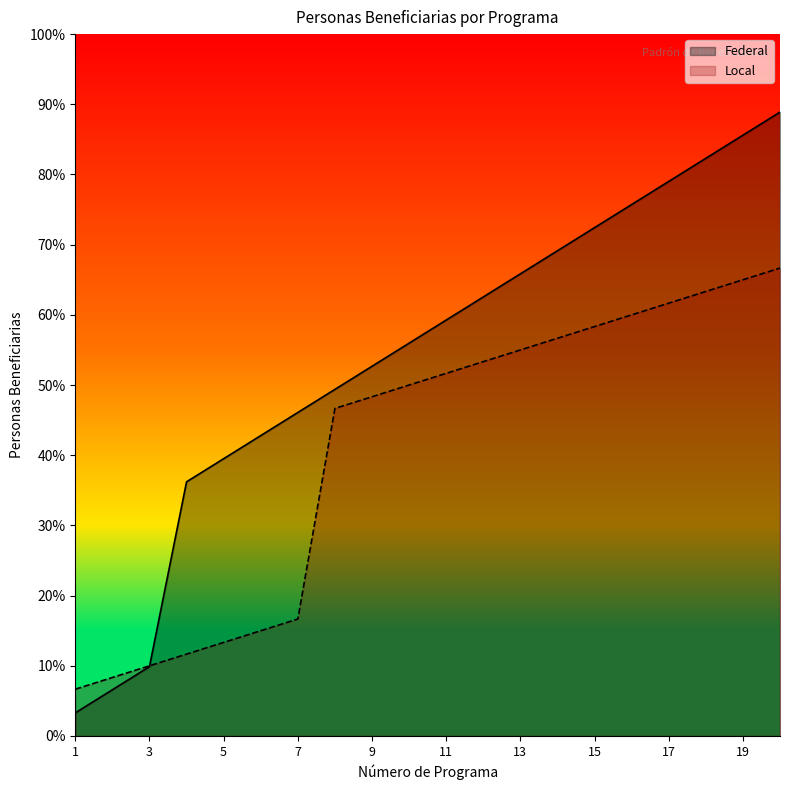

Does the chart display data point markers on the line(s)?

No